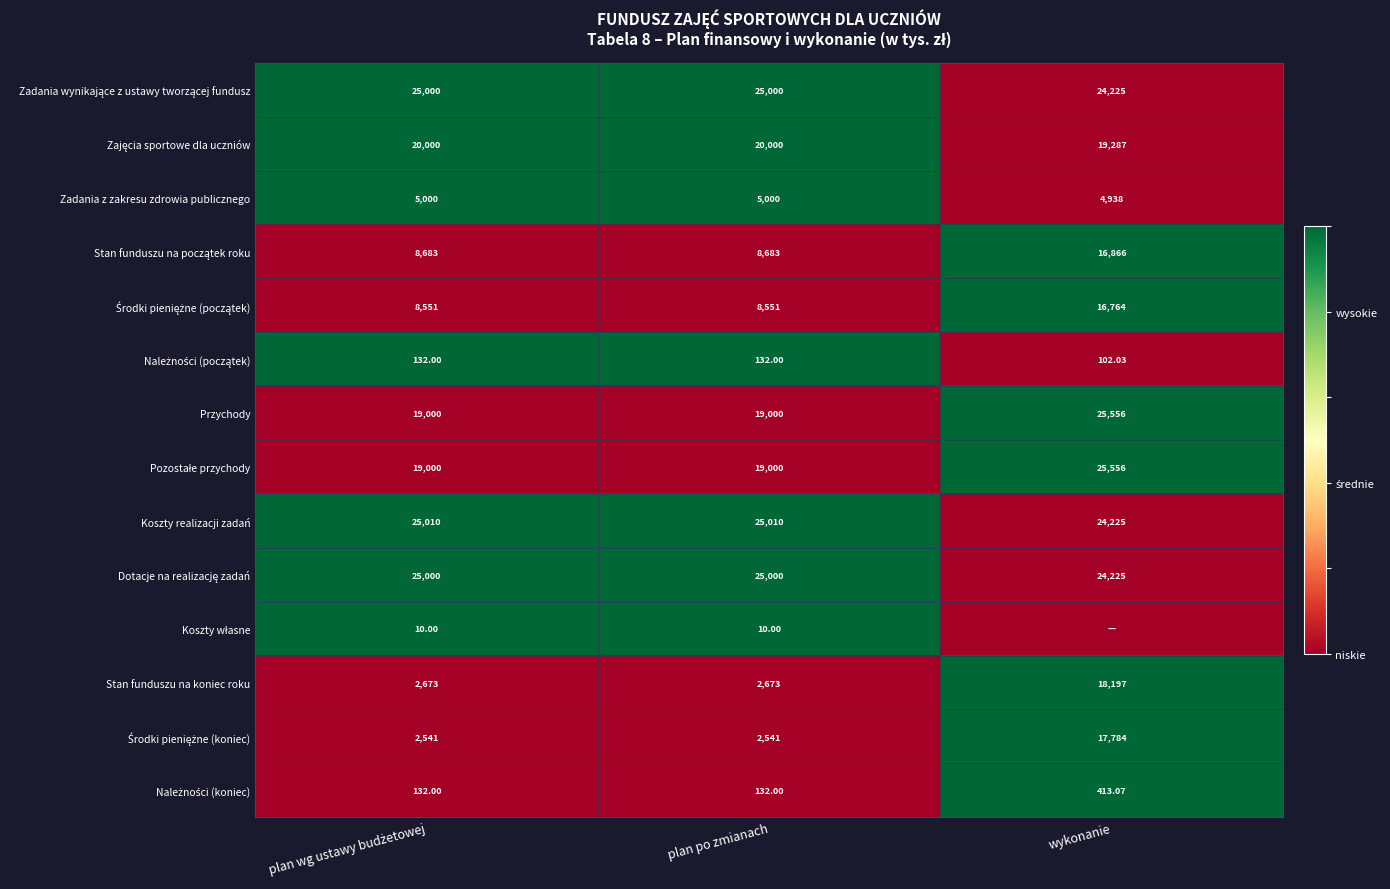

Which series has the largest total across all categories?

Zadania wynikające z ustawy tworzącej fundusz